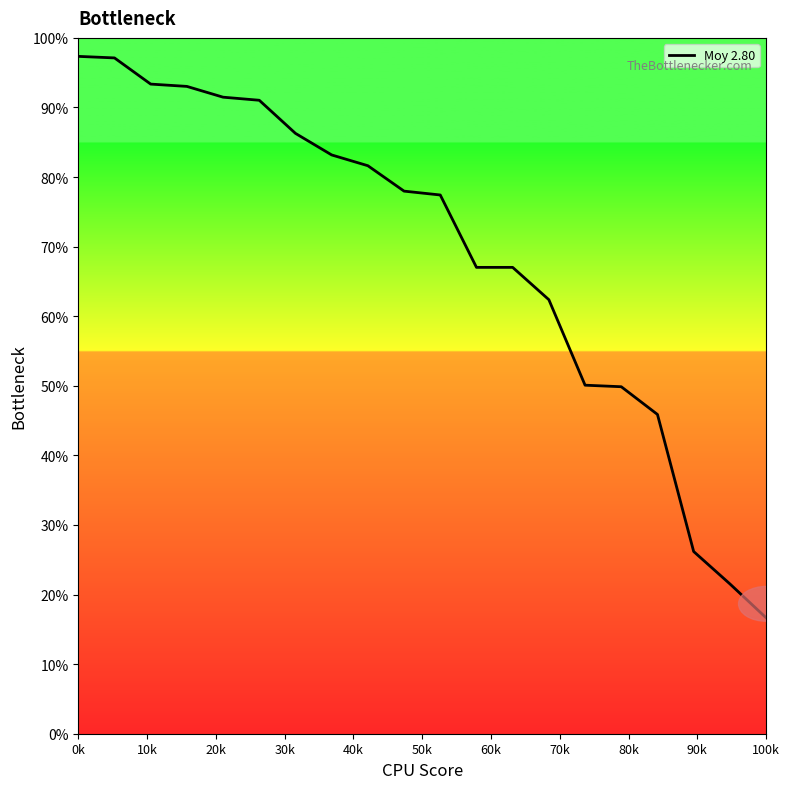

What is the greatest value displayed?

97.3